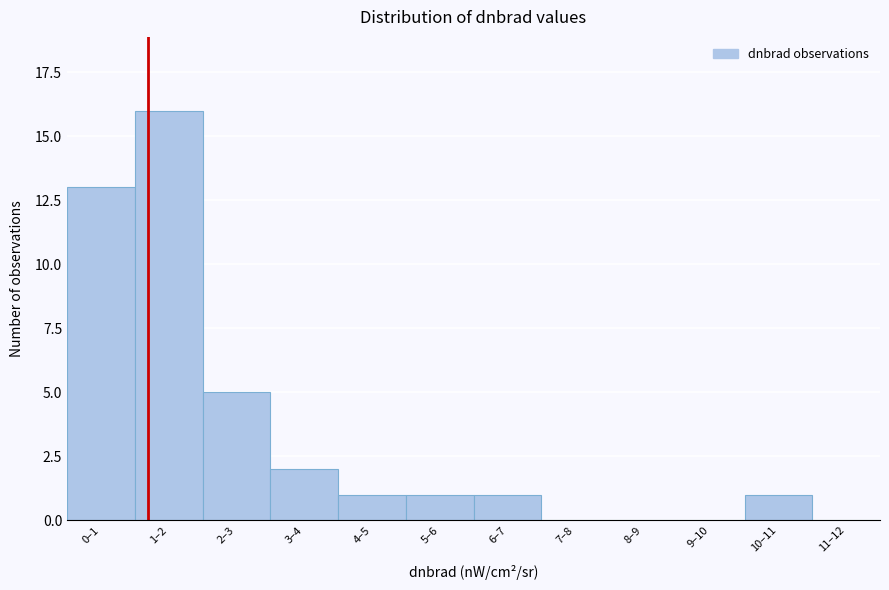

Reading left to right, extract all data points from this chart.

0–1=13	1–2=16	2–3=5	3–4=2	4–5=1	5–6=1	6–7=1	7–8=0	8–9=0	9–10=0	10–11=1	11–12=0